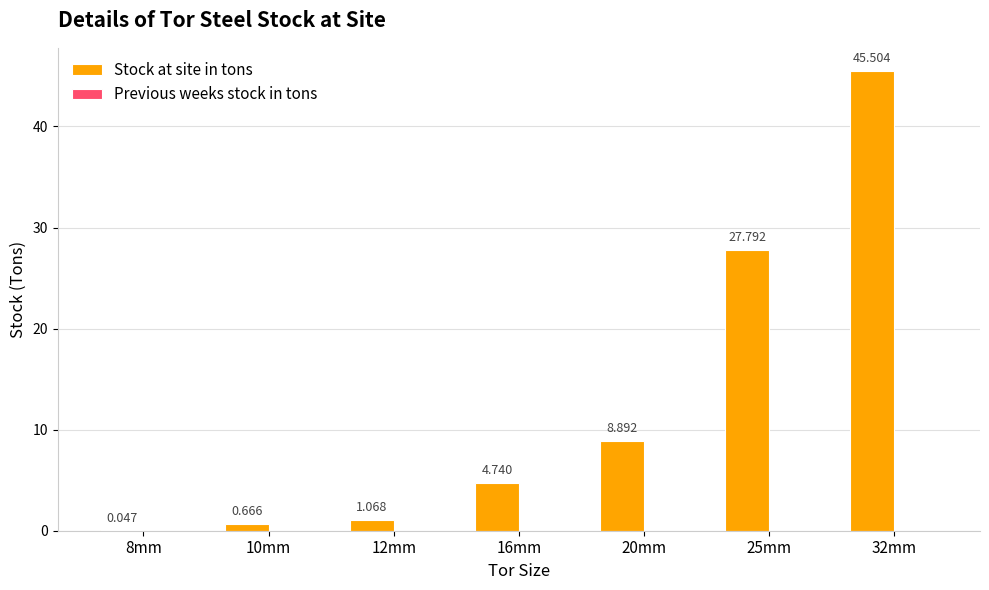

How many distinct data groups are displayed?

1